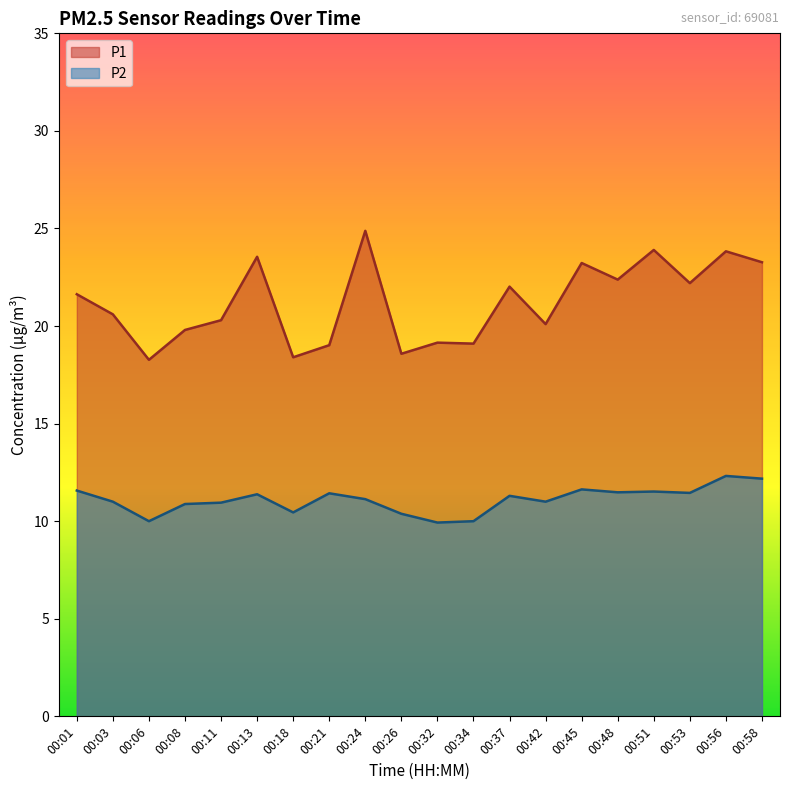

At which category is the sum across all series the highest?

00:56